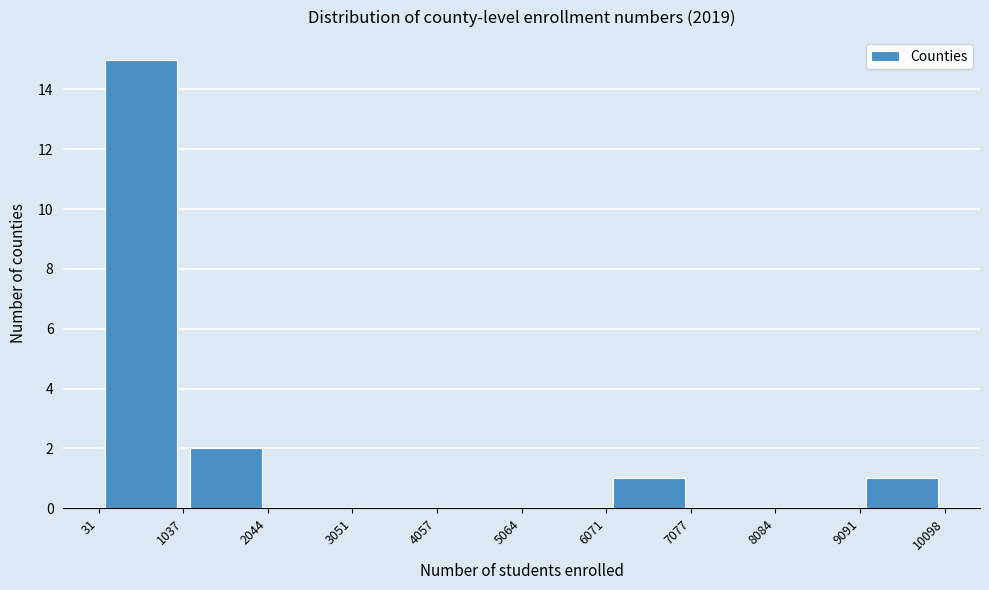

How tall is the bar that spans 6071 to 7077 on the x-axis? The values are not printed on the chart, so give them approximately, as read against the axis.

1